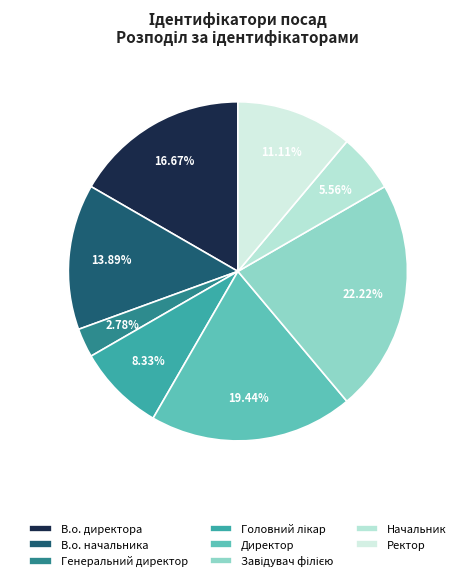

How many slices are in this pie chart?

8